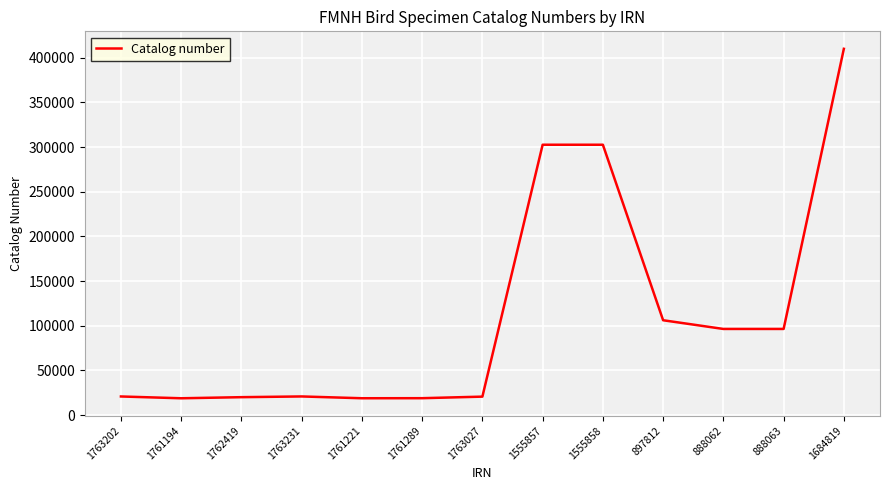

Which label corresponds to the largest value in the chart?

1684819